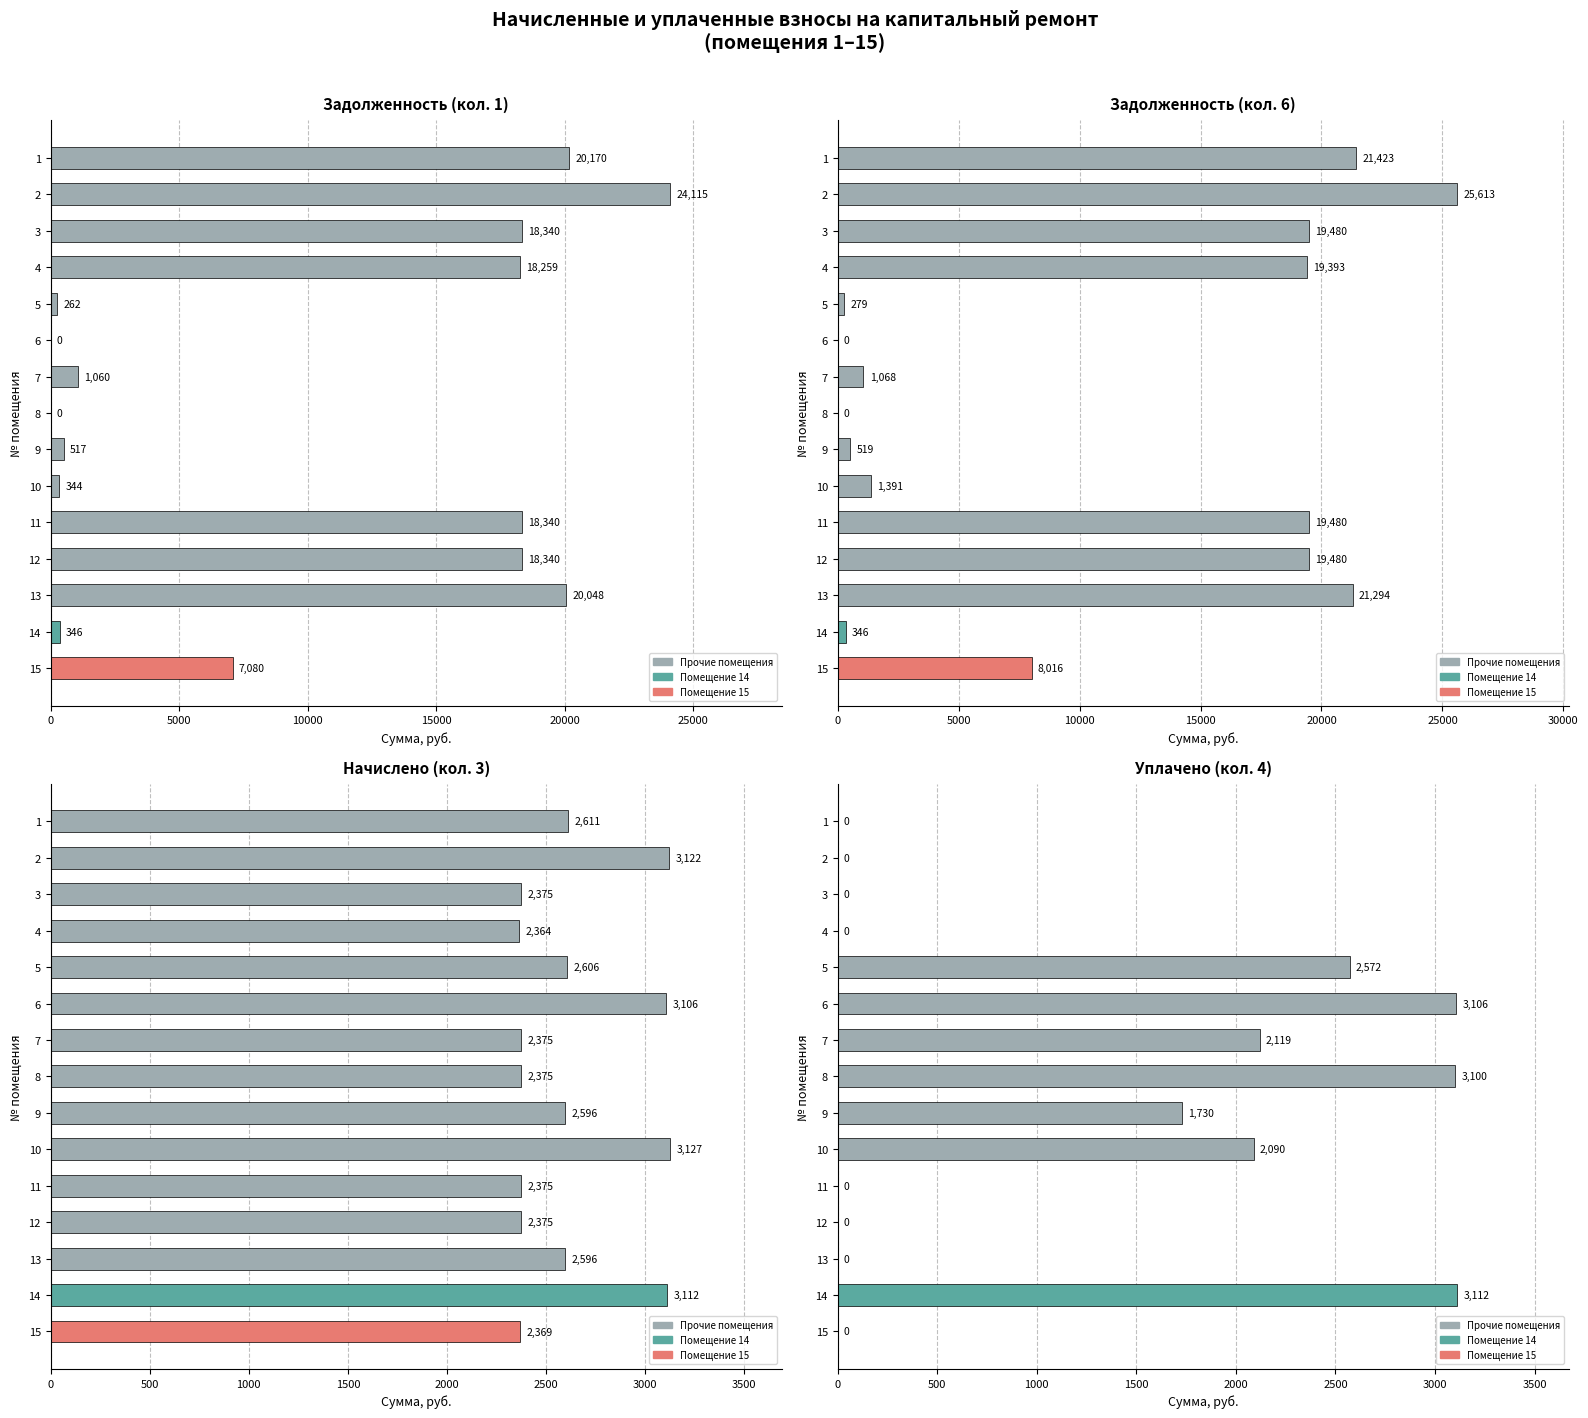

Which series has the largest range (max minus min)?

zadolzhennost (col_6)